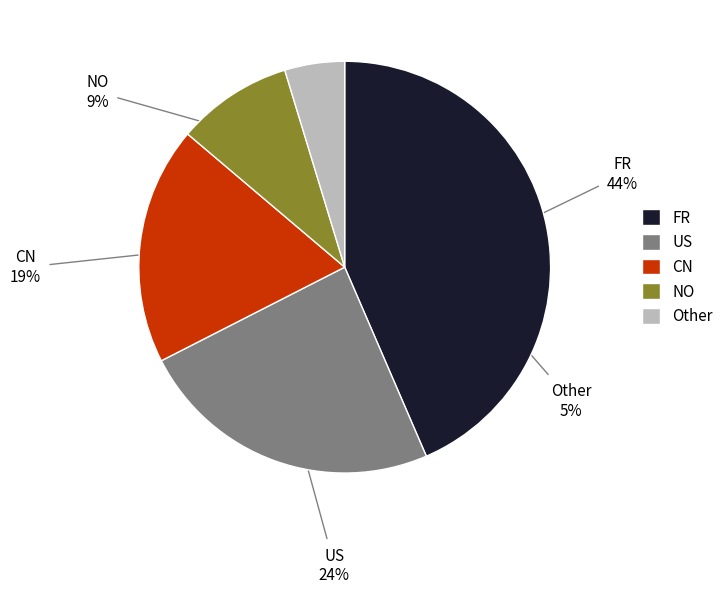

Is it true that CN is 9% of the pie?

False